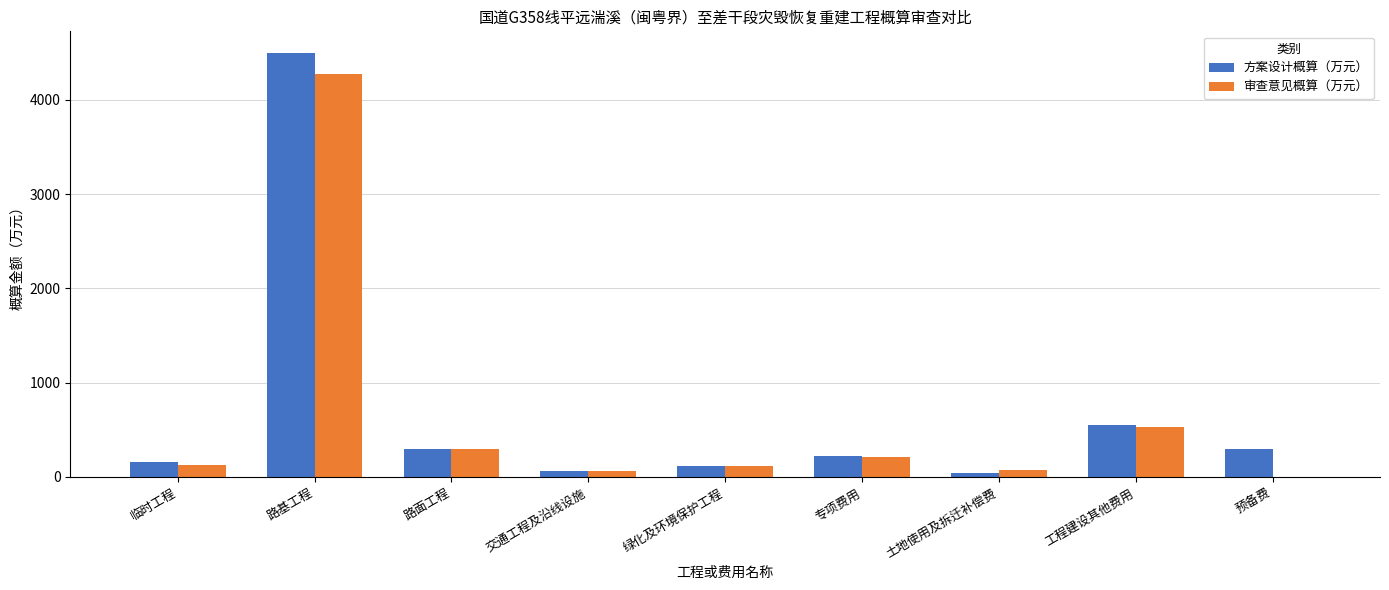

The 审查意见概算（万元） series shows 117.5 at 绿化及环境保护工程. True or false?

True